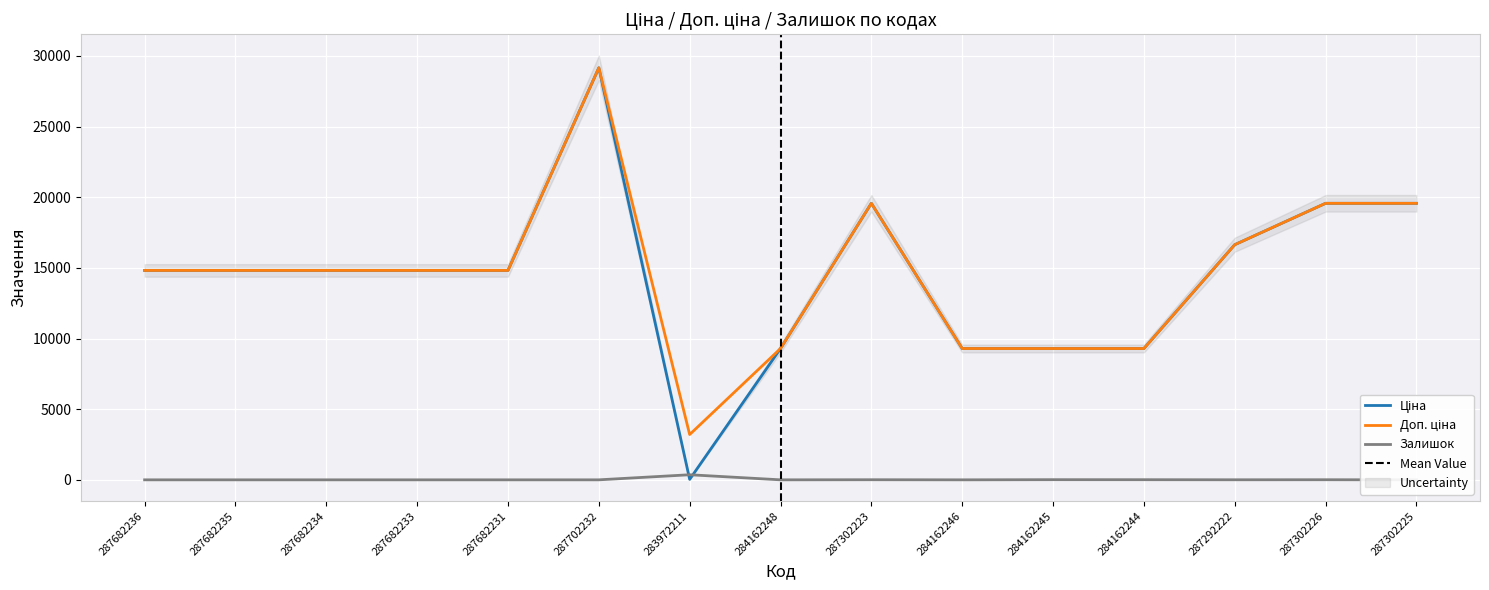

Which series has the largest total across all categories?

Доп. ціна